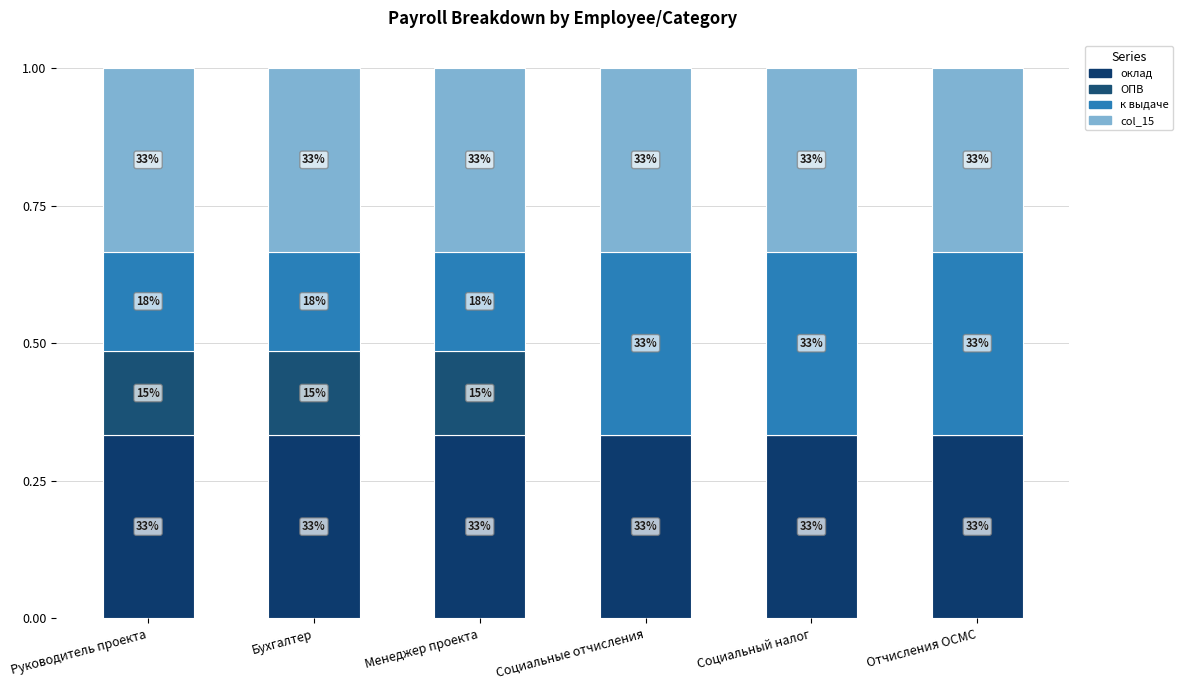

Are the bars horizontal?

No